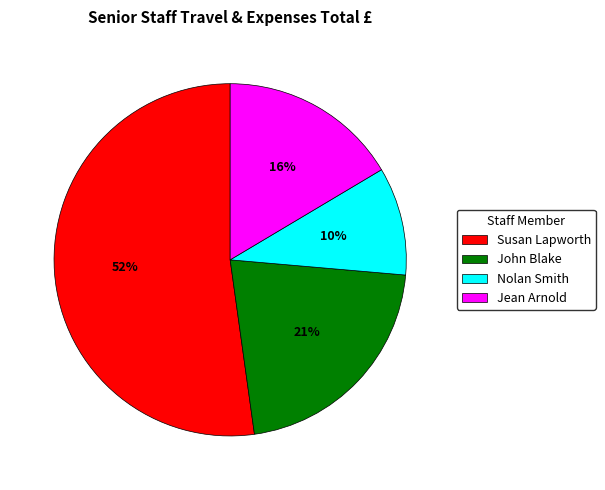

Which slice is the largest?

Susan Lapworth